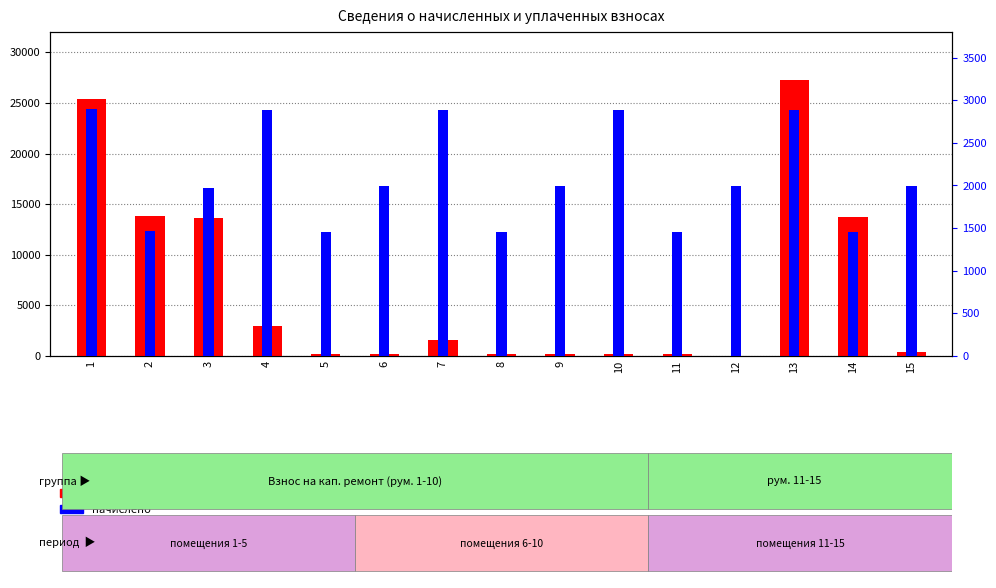

Which series has the largest range (max minus min)?

задолженность